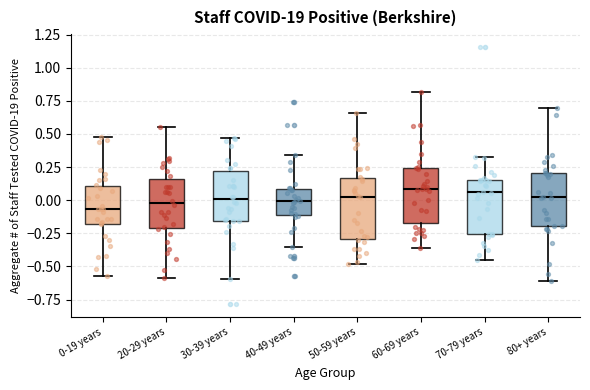

Reading left to right, transcribe this box plot: for each box, give where its median line is, the range the box spans, and where its two whiskers end, as read against the y-axis. The values are not printed on the chart, so give them approximately, as read against the axis.

0-19 years: median -0.05, box -0.20 to 0.10, whiskers -0.55 to 0.45
20-29 years: median 0.00, box -0.20 to 0.15, whiskers -0.60 to 0.55
30-39 years: median 0.00, box -0.15 to 0.20, whiskers -0.60 to 0.45
40-49 years: median 0.00, box -0.10 to 0.10, whiskers -0.35 to 0.35
50-59 years: median 0.05, box -0.30 to 0.15, whiskers -0.50 to 0.65
60-69 years: median 0.10, box -0.15 to 0.25, whiskers -0.35 to 0.80
70-79 years: median 0.05, box -0.25 to 0.15, whiskers -0.45 to 0.30
80+ years: median 0.00, box -0.20 to 0.20, whiskers -0.60 to 0.70